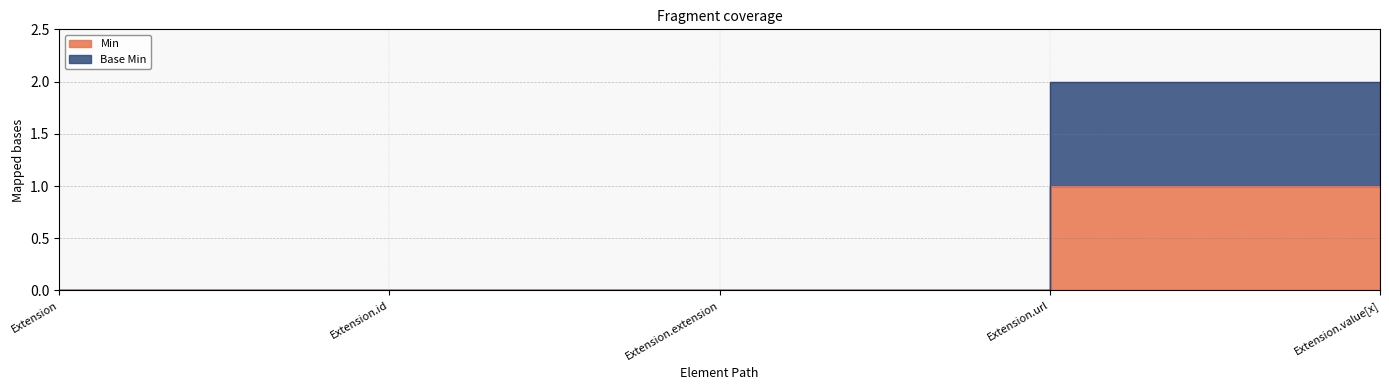

Where is the data nearest to the value 0?

Extension